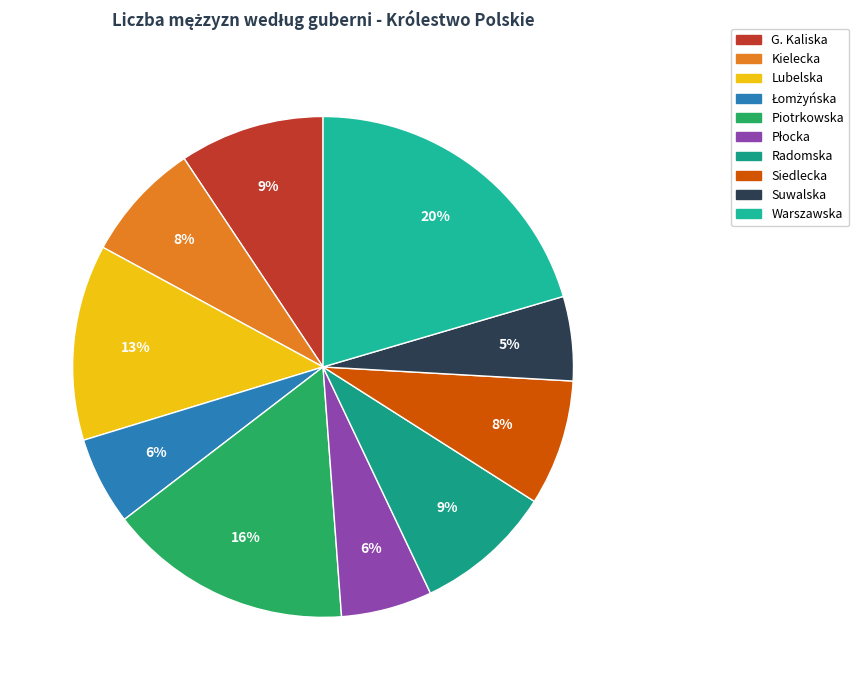

To the nearest percent, what is the average slice percentage?

10%